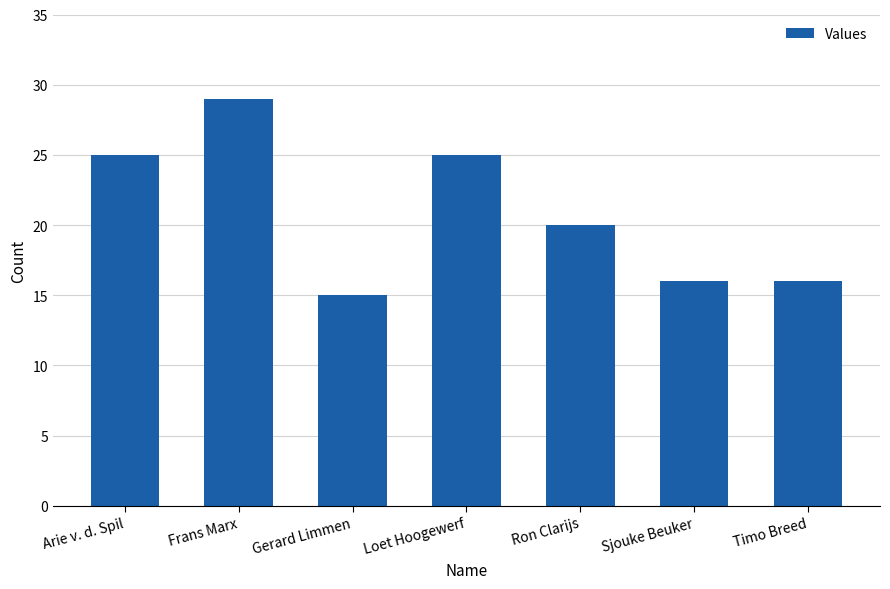

Reading left to right, list all the values displayed in this chart.

25	29	15	25	20	16	16